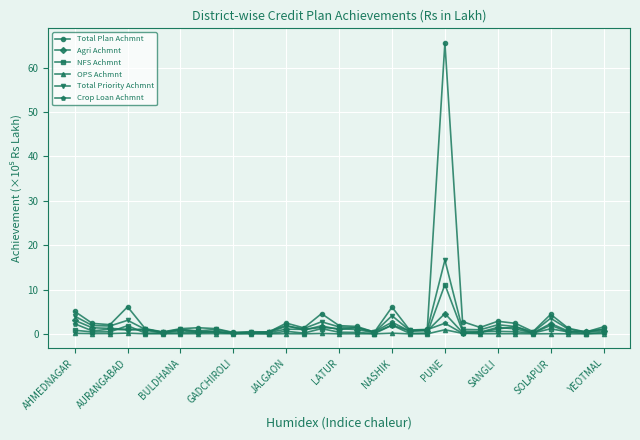

True or false: Total Plan Achmnt has more than 1 points higher than both neighbors.

True